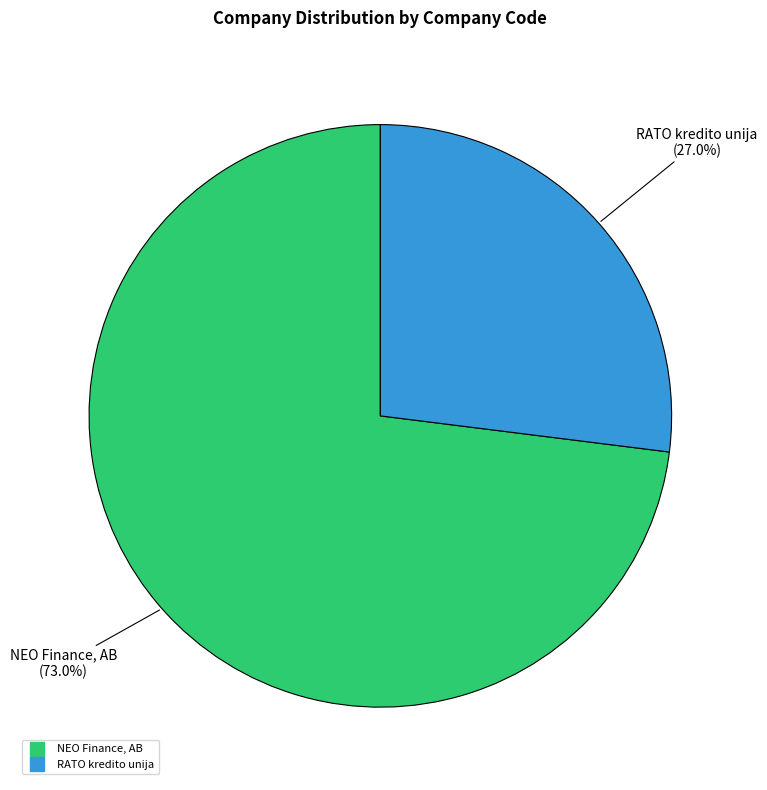

How many segments does this pie chart have?

2